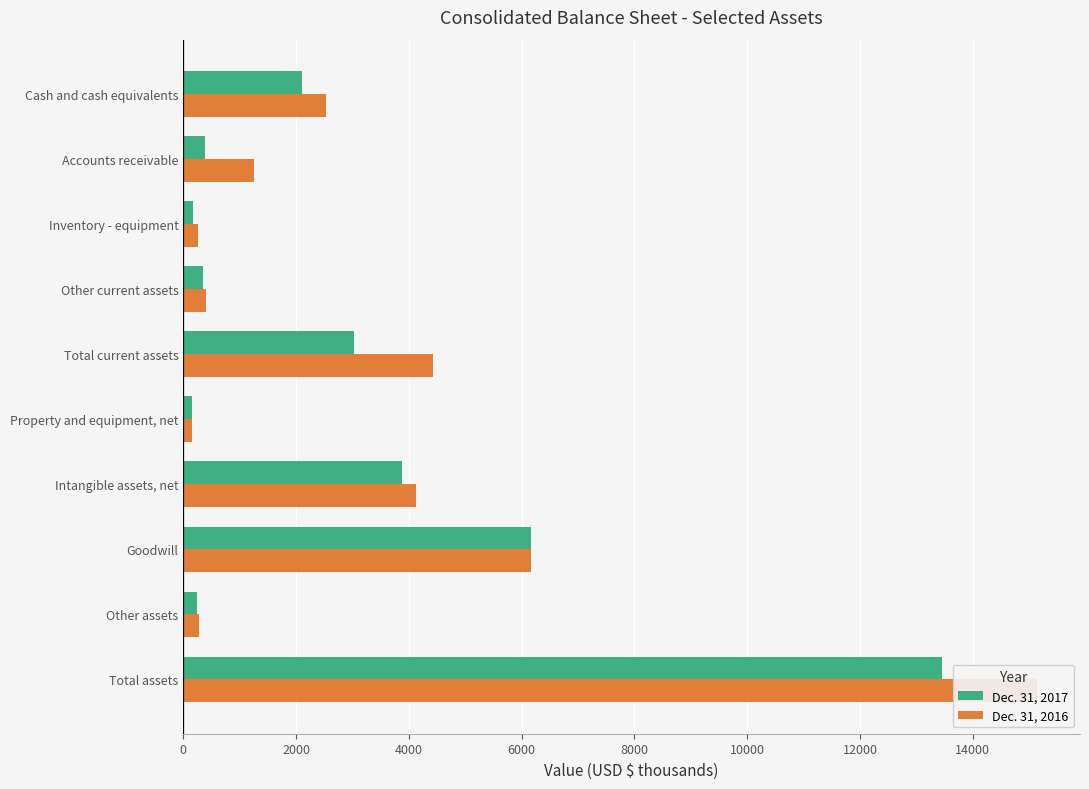

How many groups of bars are there?

10